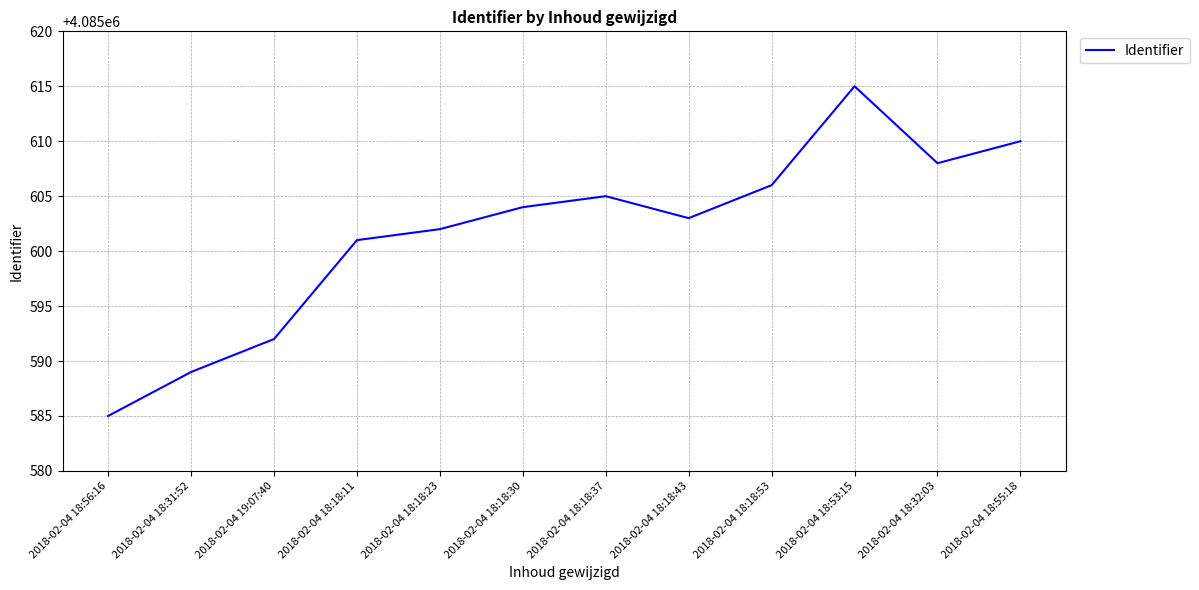

What position from the right is 2018-02-04 18:18:23?

8